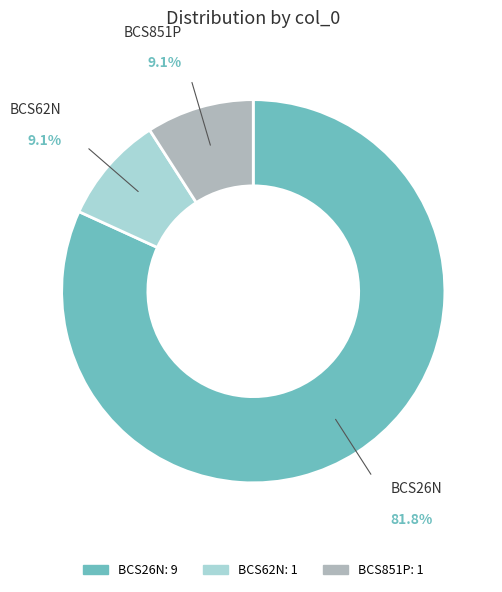

To the nearest percent, what is the difference between the BCS26N and BCS62N slice percentages?

73%